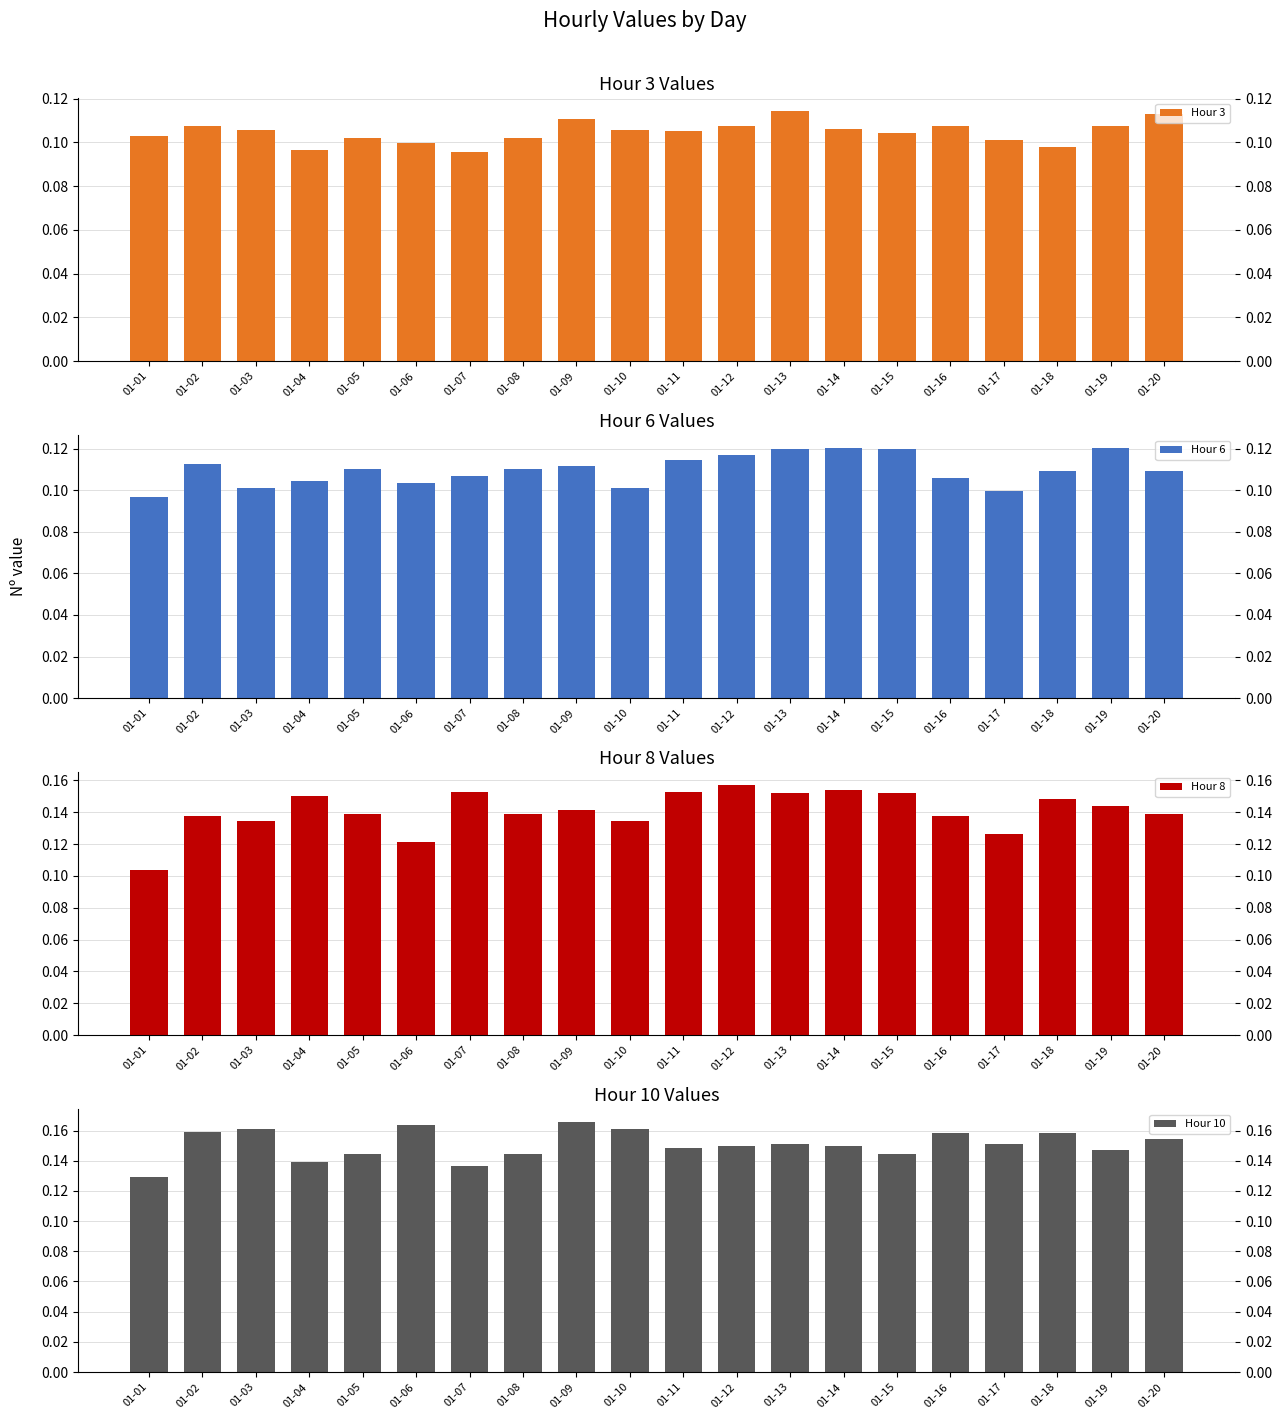

Reading left to right, transcribe all the data shown in this chart.

Hour 3: 0.1	0.1	0.1	0.1	0.1	0.1	0.1	0.1	0.1	0.1	0.1	0.1	0.1	0.1	0.1	0.1	0.1	0.1	0.1	0.1
Hour 6: 0.1	0.1	0.1	0.1	0.1	0.1	0.1	0.1	0.1	0.1	0.1	0.1	0.1	0.1	0.1	0.1	0.1	0.1	0.1	0.1
Hour 8: 0.1	0.1	0.1	0.1	0.1	0.1	0.2	0.1	0.1	0.1	0.2	0.2	0.2	0.2	0.2	0.1	0.1	0.1	0.1	0.1
Hour 10: 0.1	0.2	0.2	0.1	0.1	0.2	0.1	0.1	0.2	0.2	0.1	0.1	0.2	0.1	0.1	0.2	0.2	0.2	0.1	0.2